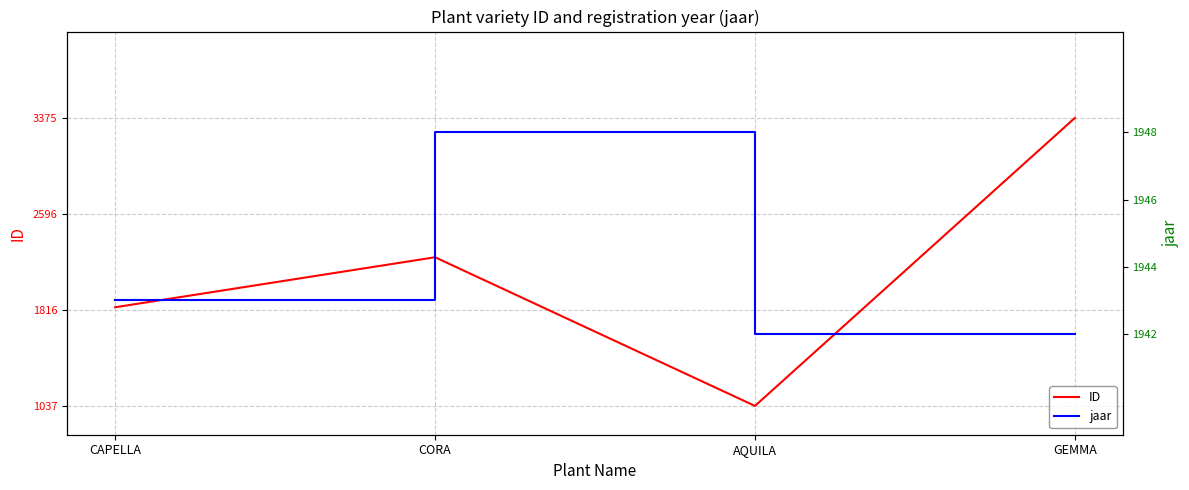

What is the average value of the jaar series?

0.3